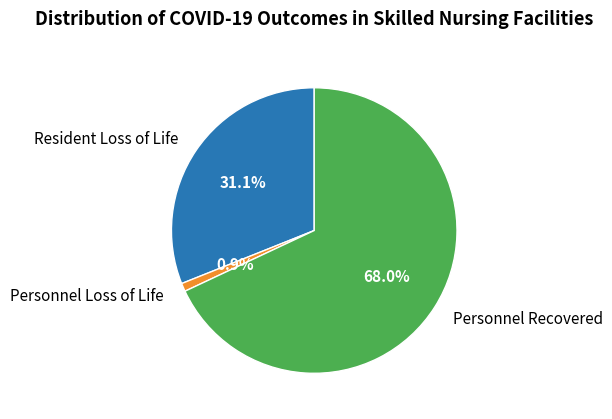

Is there a majority slice in this chart?

Yes